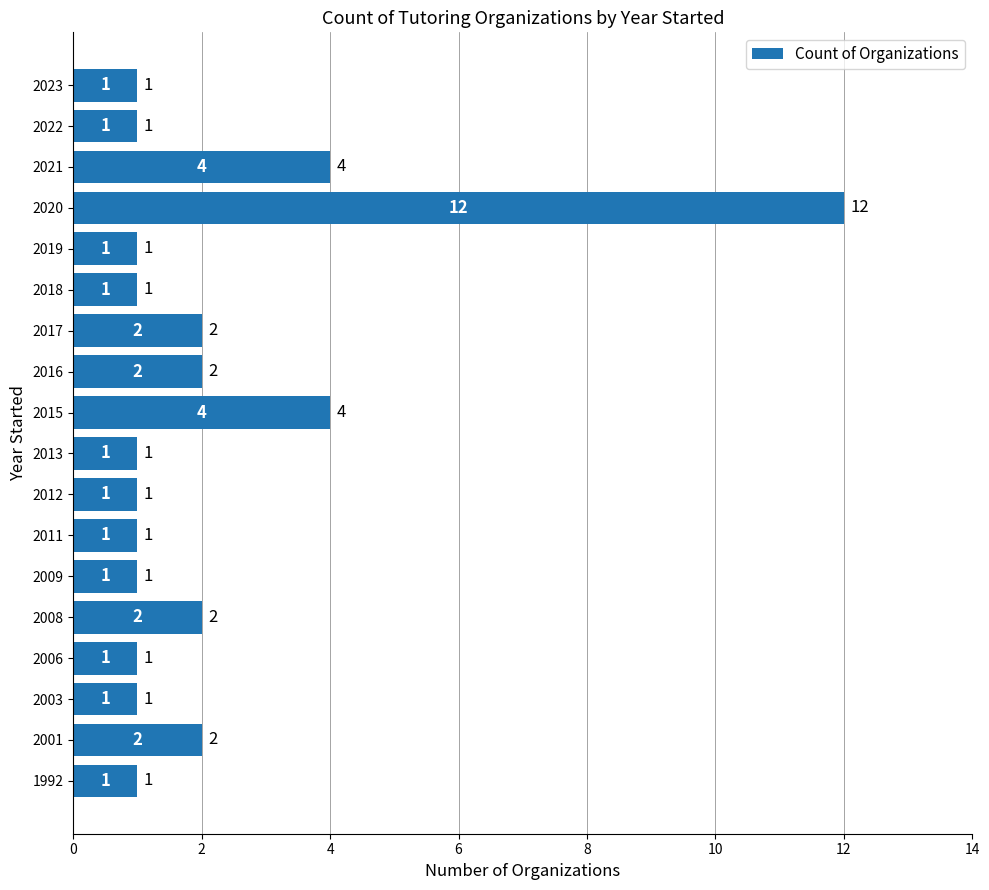

What is the ratio of the value at 2008 to the value at 2015?

0.5